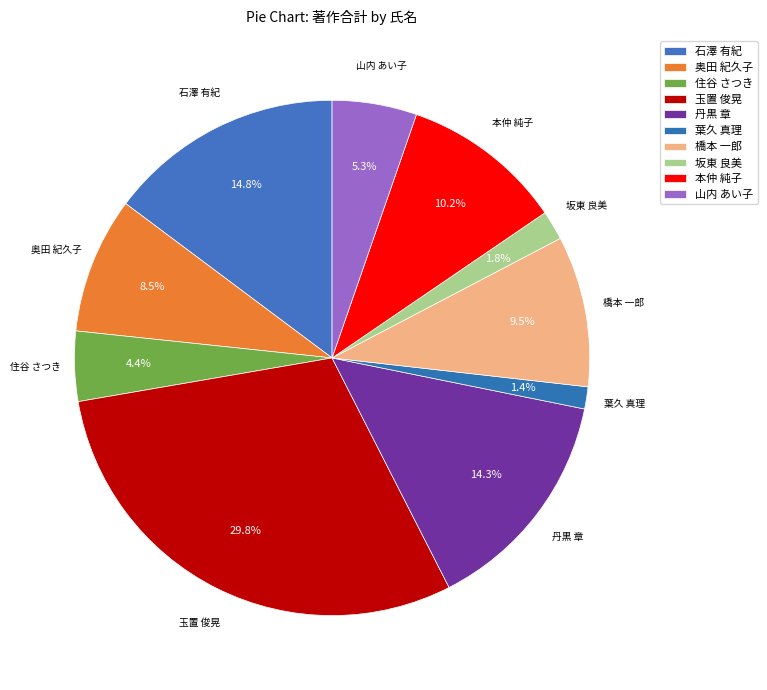

How much of the chart is everything except 本仲 純子?

89.8%